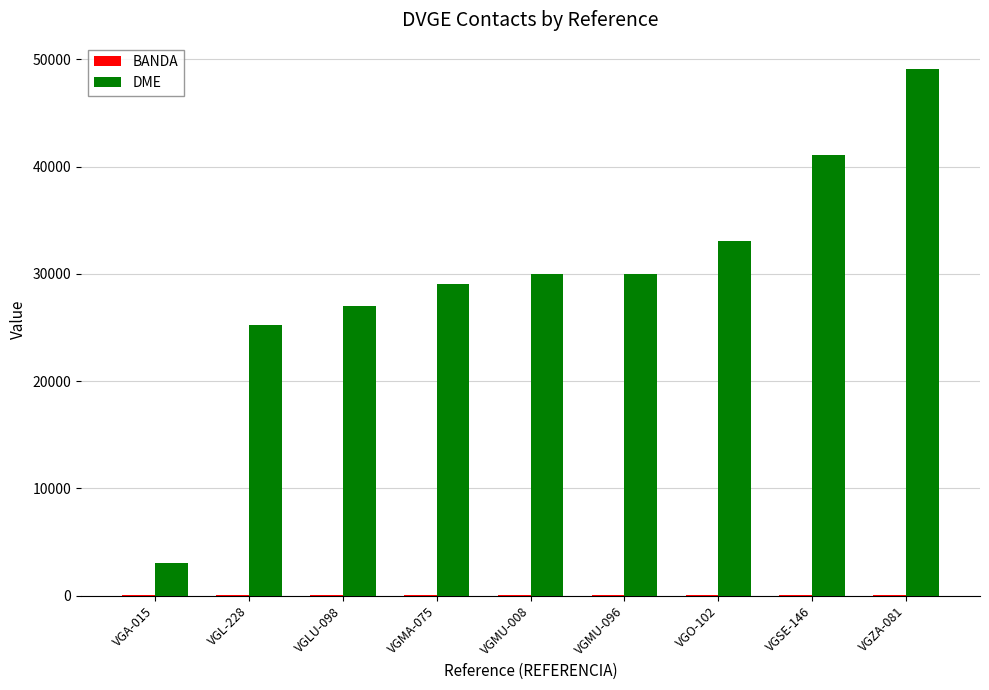

What value does the DME series have at VGMA-075?

29042